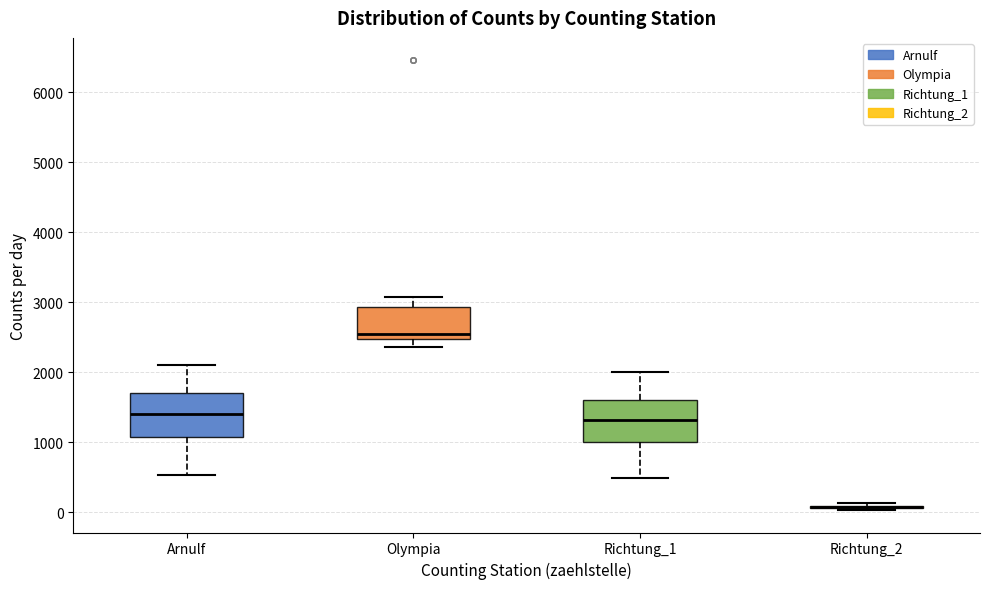

Reading left to right, transcribe this box plot: for each box, give where its median line is, the range the box spans, and where its two whiskers end, as read against the y-axis. The values are not printed on the chart, so give them approximately, as read against the axis.

Arnulf: median 1400, box 1100 to 1700, whiskers 500 to 2100
Olympia: median 2500 (just above the box's lower edge), box 2500 to 2900, whiskers 2400 to 3100
Richtung_1: median 1300, box 1000 to 1600, whiskers 500 to 2000
Richtung_2: box collapsed to a line at 100, whiskers 0 to 100